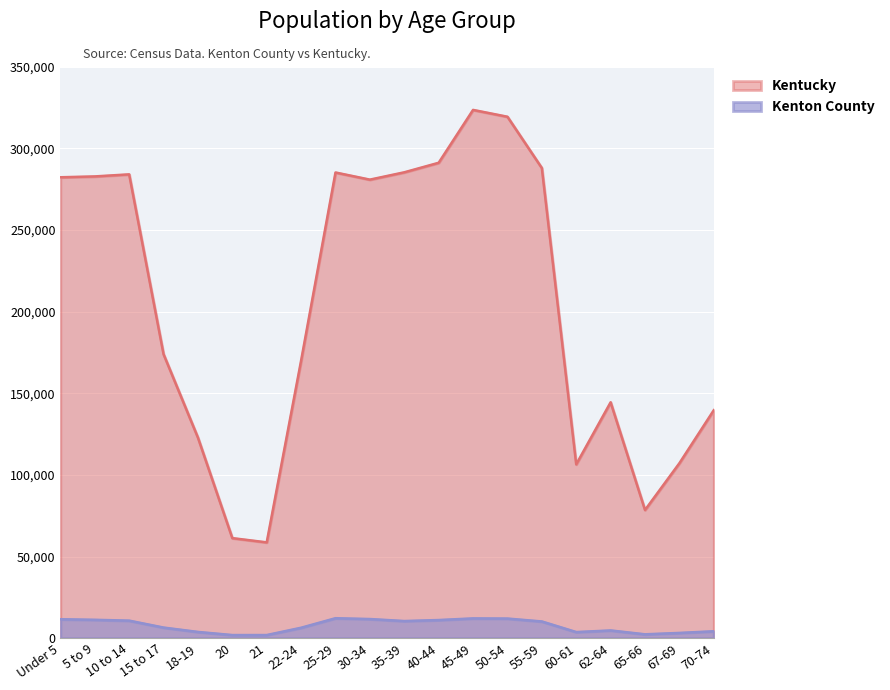

What are all the series names shown in the legend?

Kentucky, Kenton County